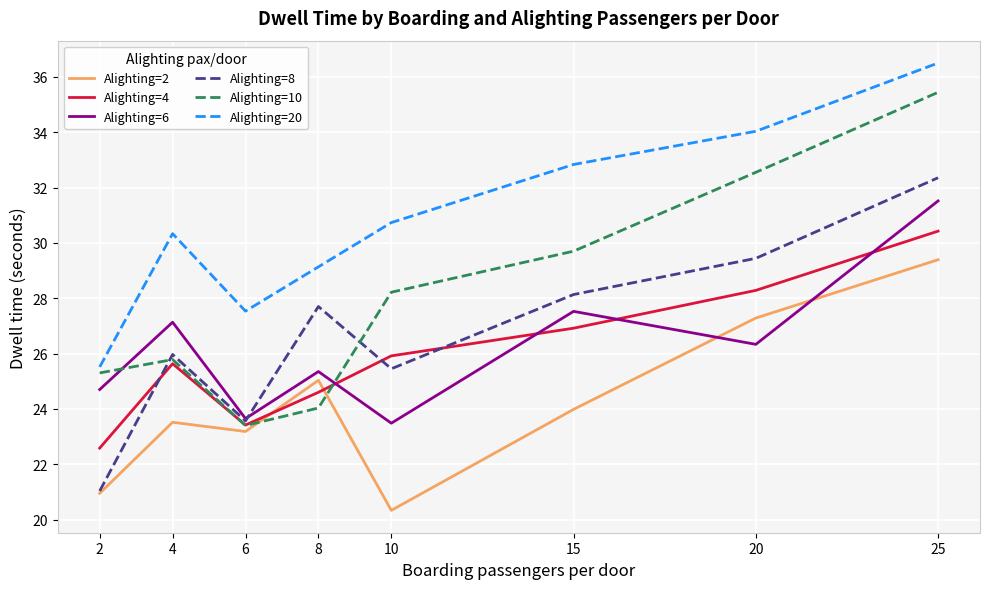

What is the greatest value displayed?

36.5